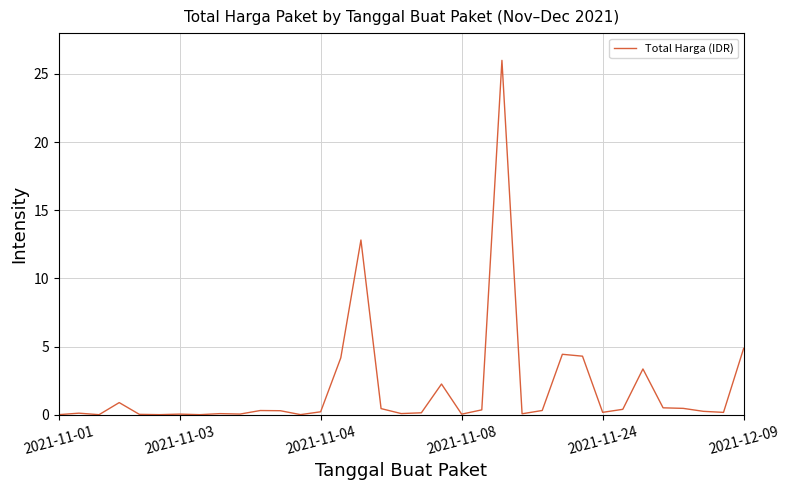

What is the maximum value shown in the chart?

26.0